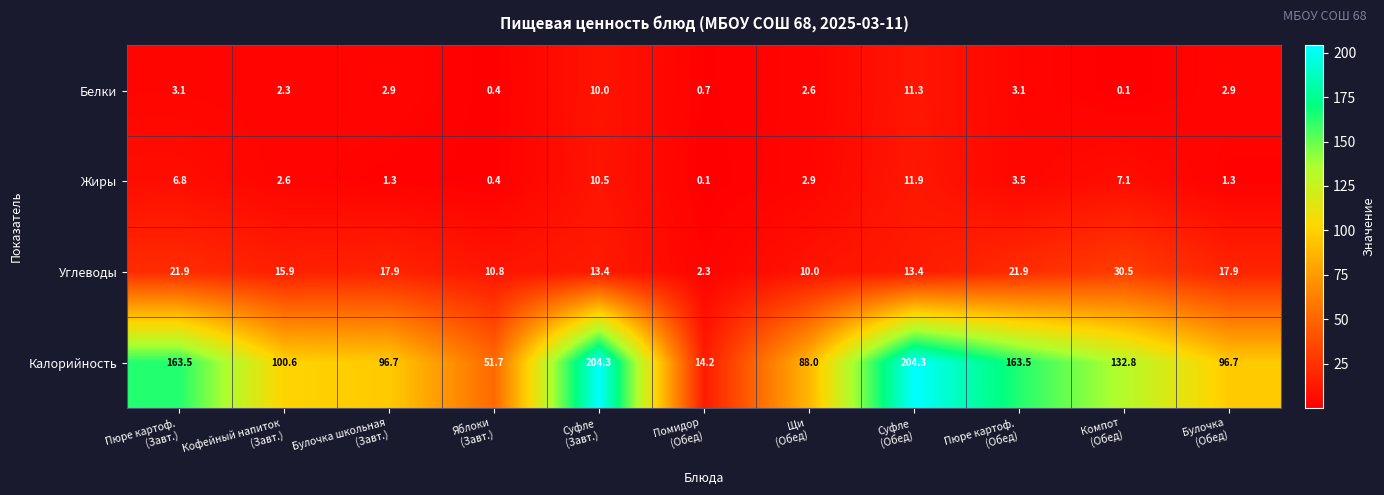

How many data points in Углеводы are above 15?

6